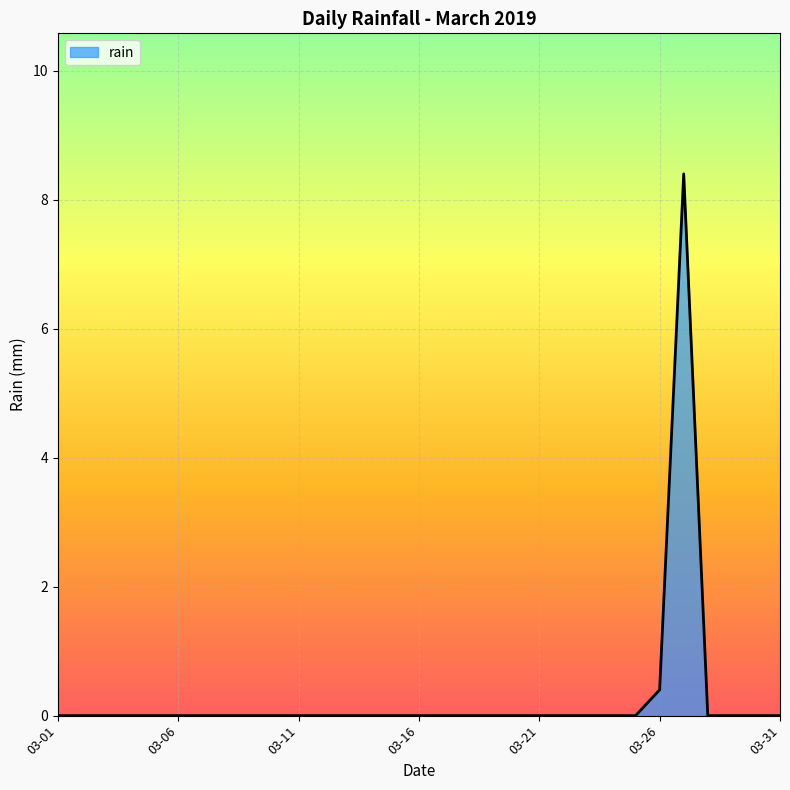

What is the greatest value displayed?

8.4